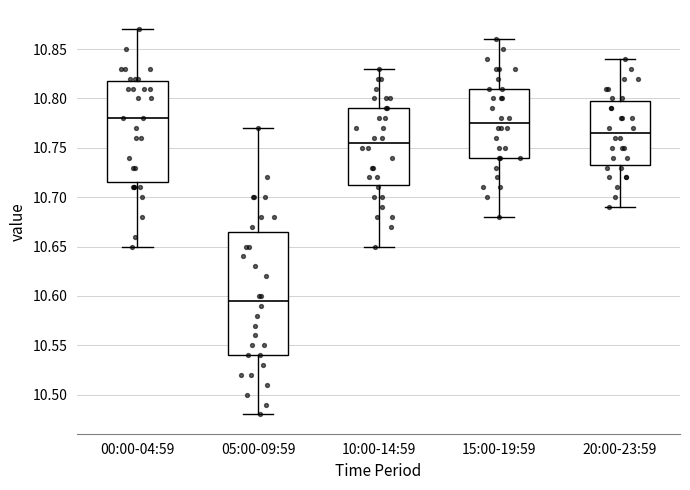

Which box has the highest median line?

00:00-04:59